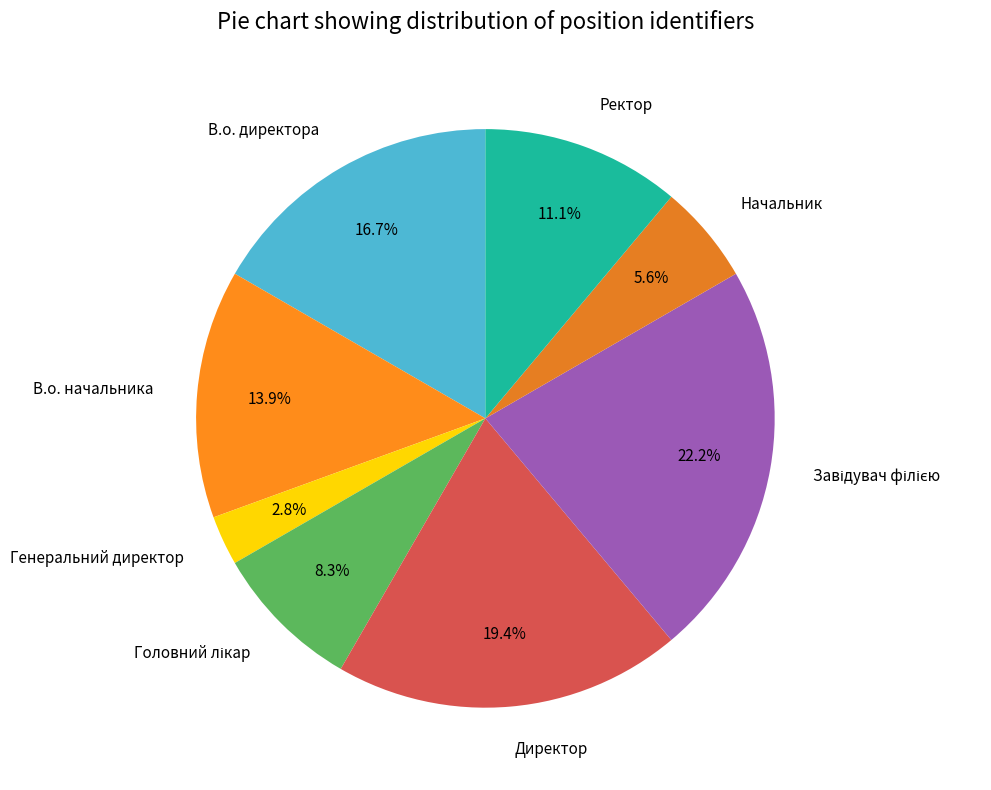

Is it true that Ректор is 26% of the pie?

False